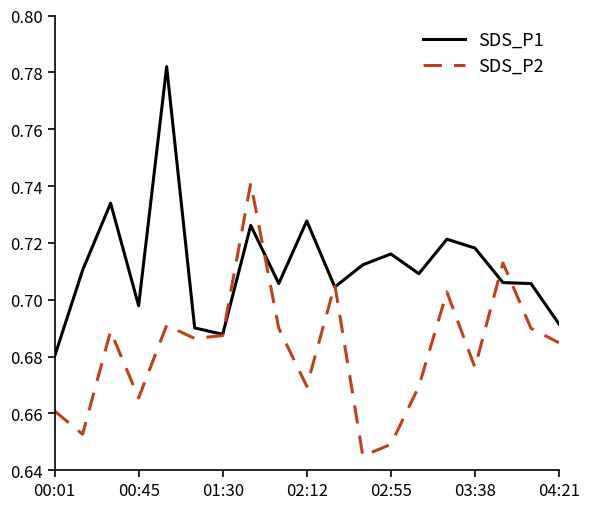

List the series in order of their overall mean, lowest first.

SDS_P2, SDS_P1